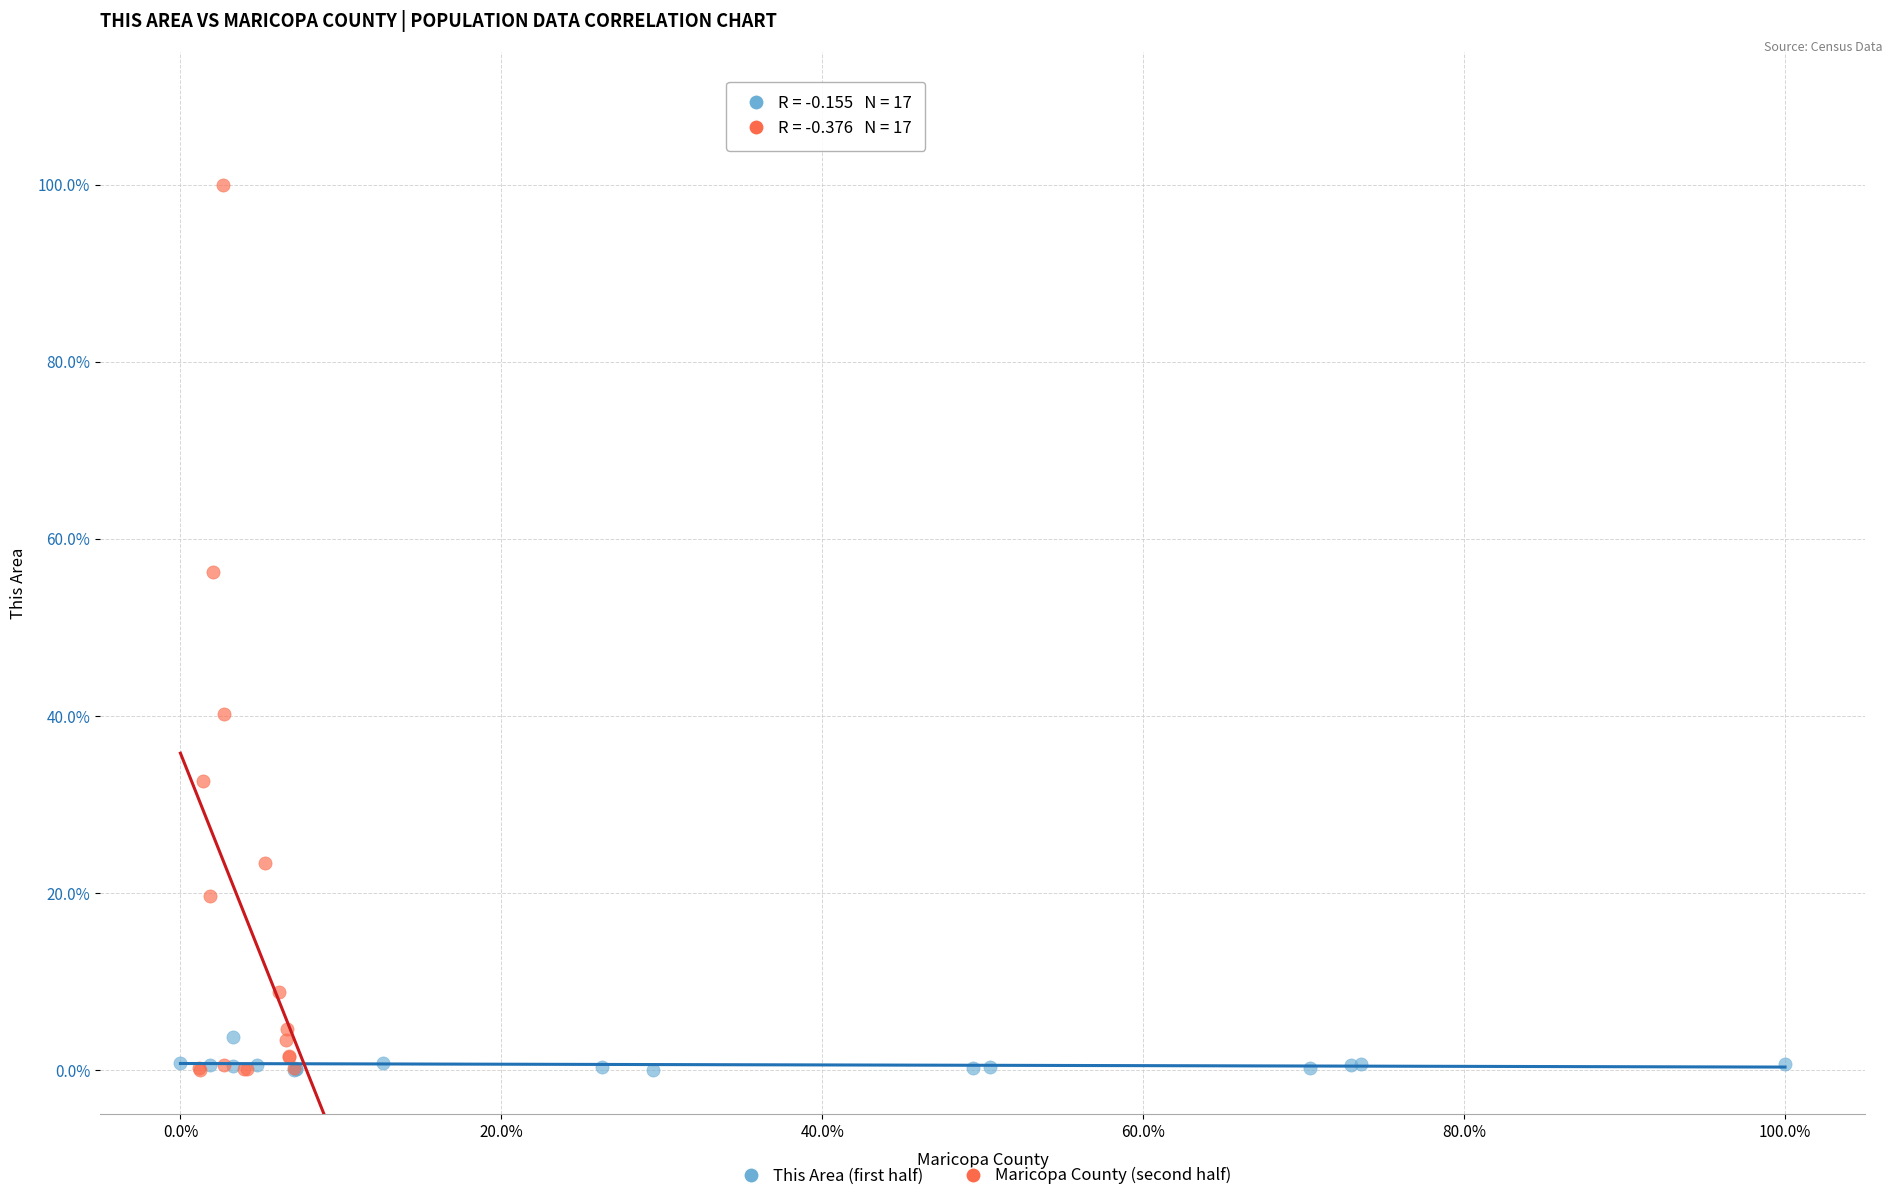

What are all the series names shown in the legend?

This Area (first half), Maricopa County (second half)